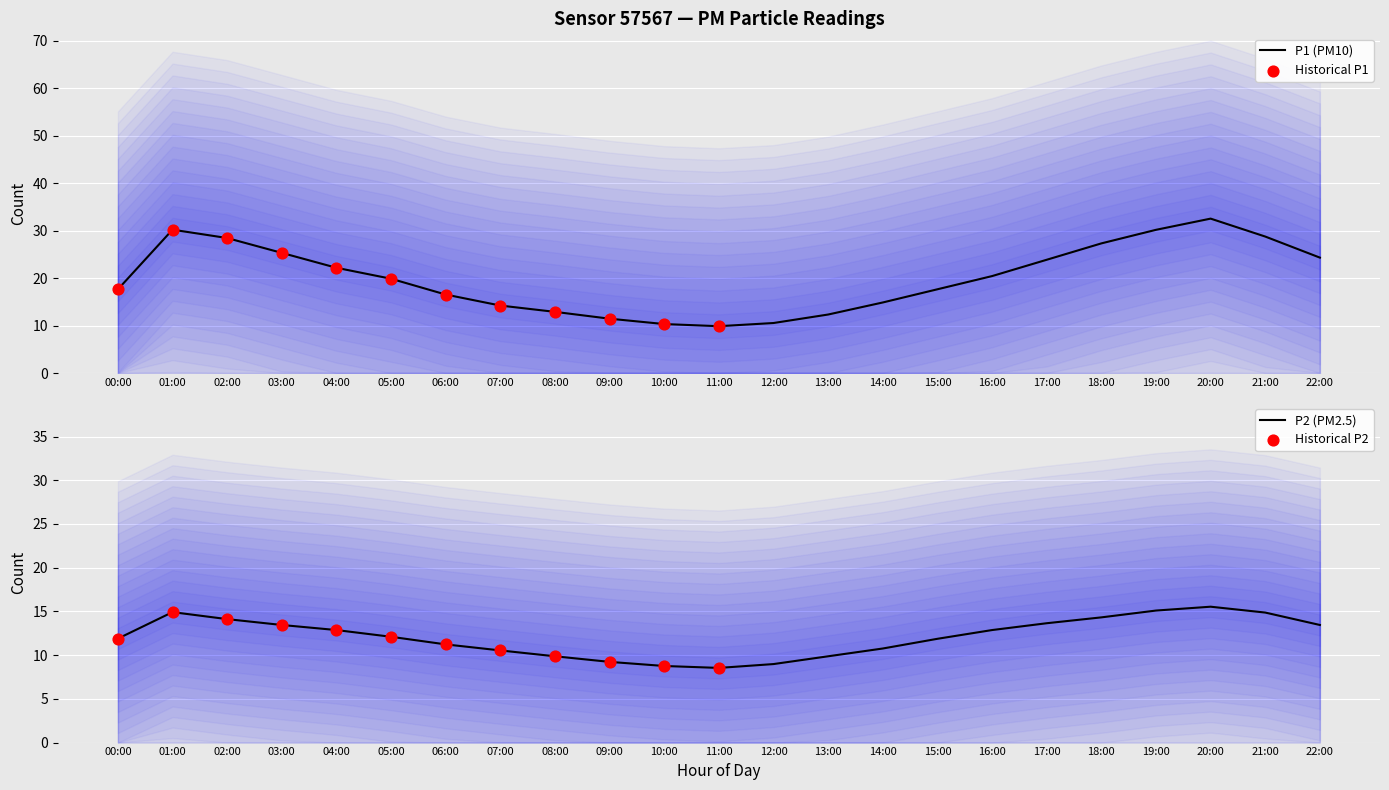

Which series reaches the maximum Y coordinate?

P1